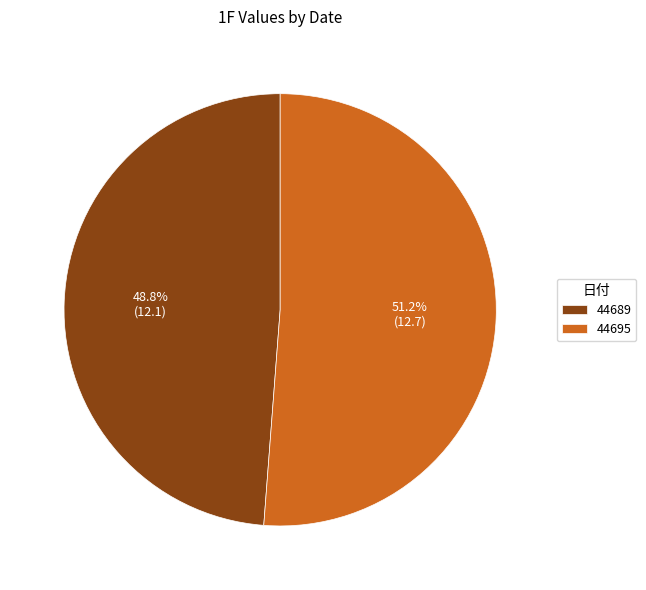

What percentage do 44695 and 44689 together represent?

100.0%